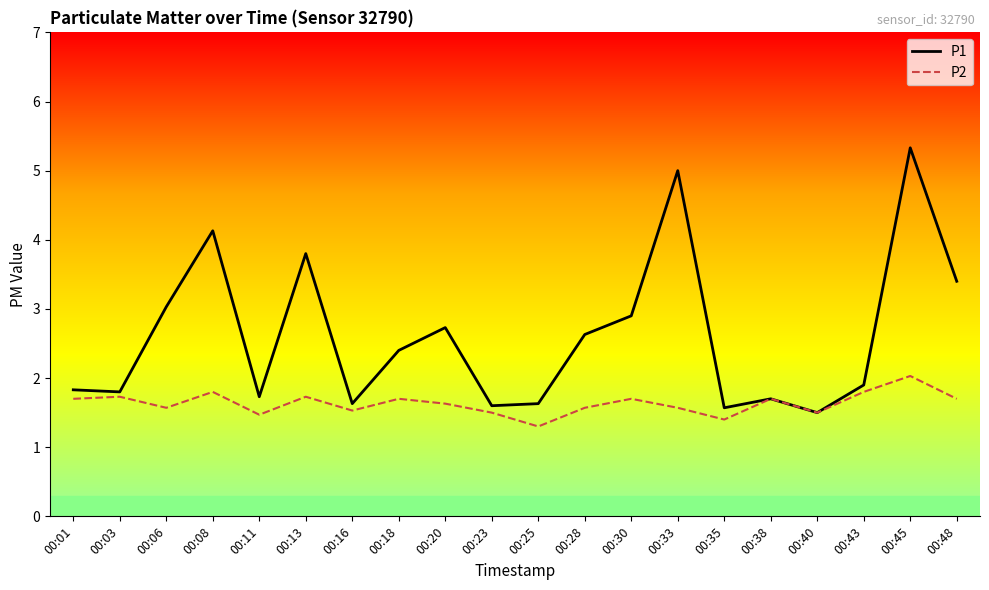

Does the chart have visible grid lines?

No